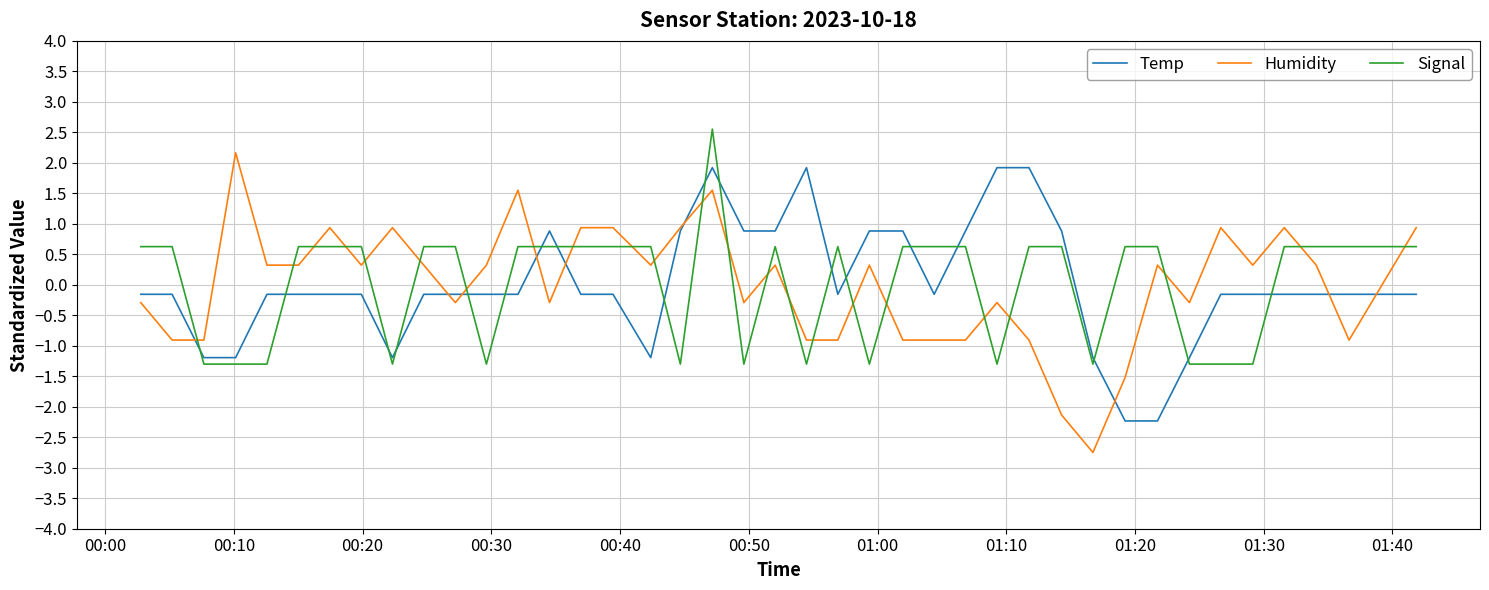

What is the lowest value of the Humidity series?

-2.7